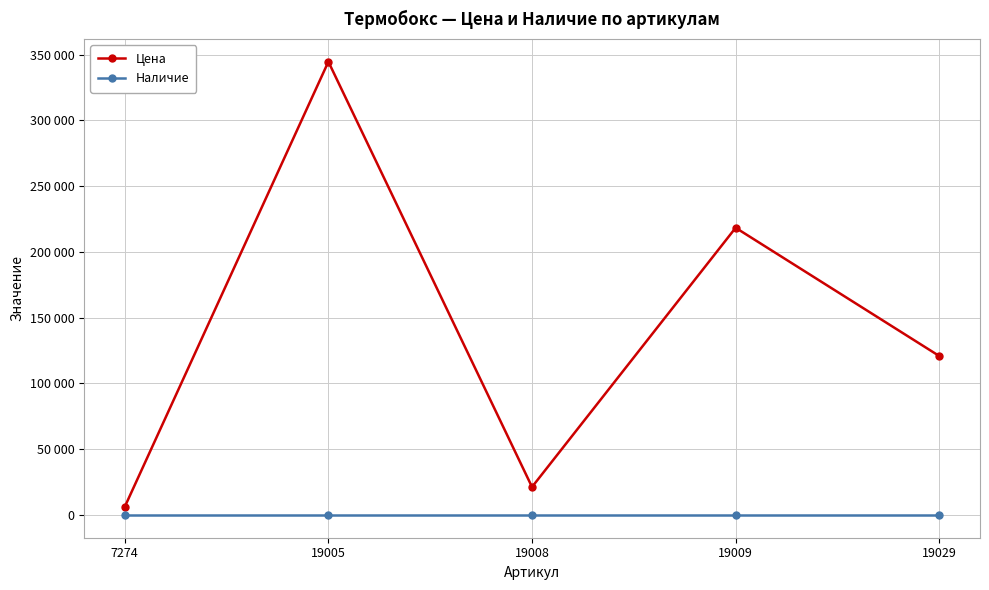

Is the value of Наличие at 19009 greater than the value of Цена at 19029?

No